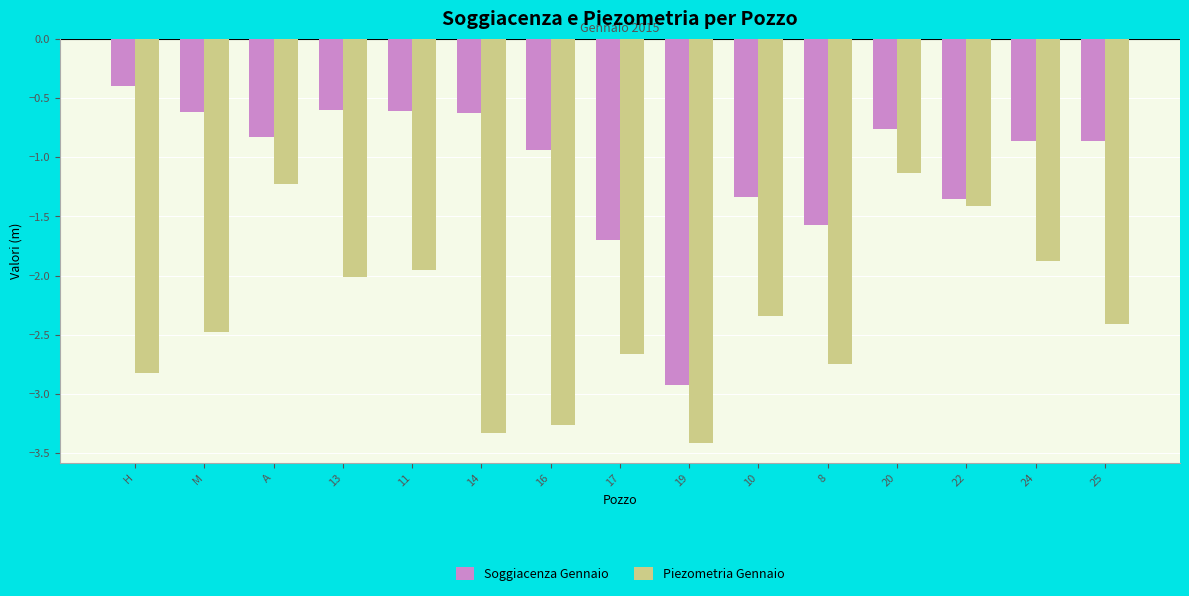

What position from the left is 13?

4